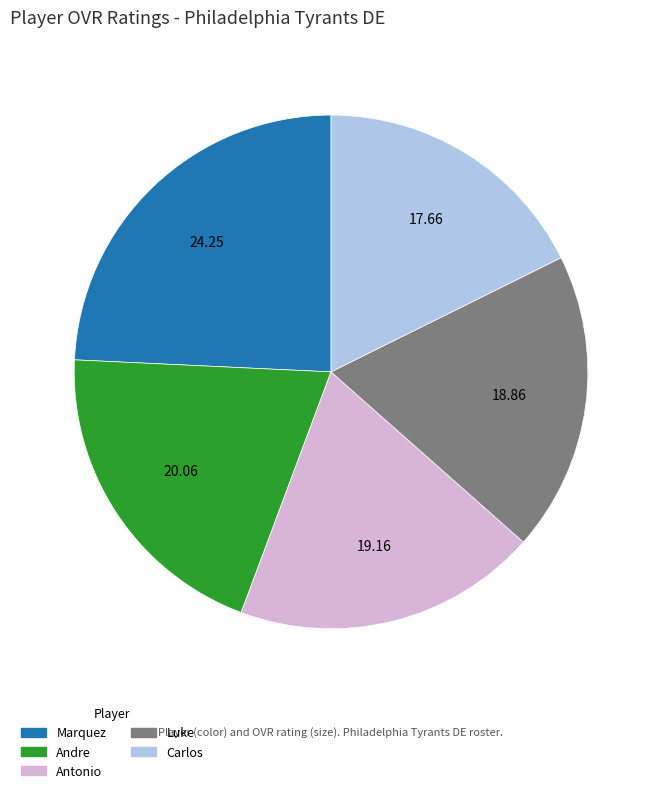

Combined, do Andre and Marquez account for over 50%?

No